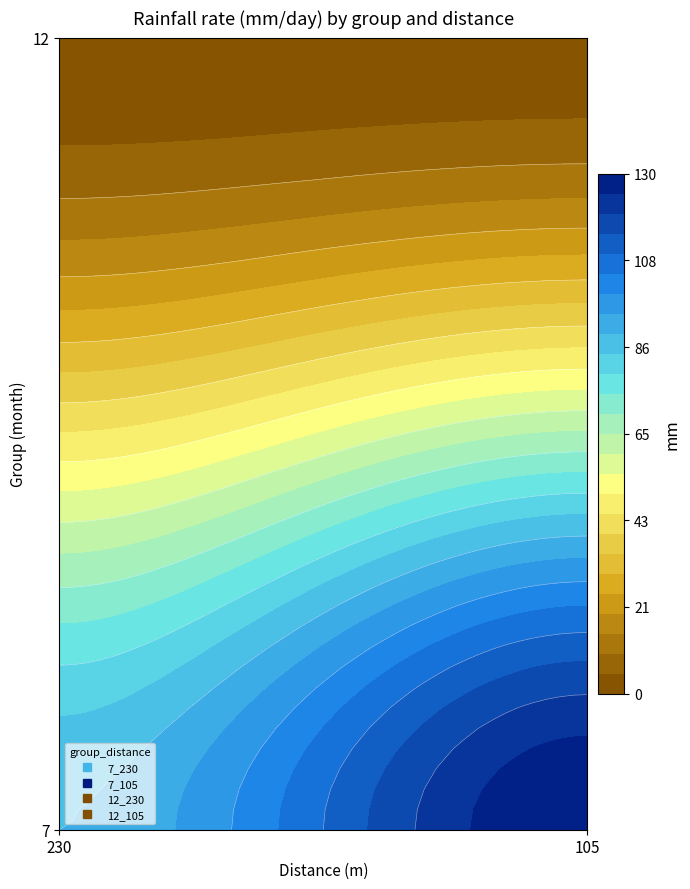

Is it true that 7 equals 138.5 at 230?

False